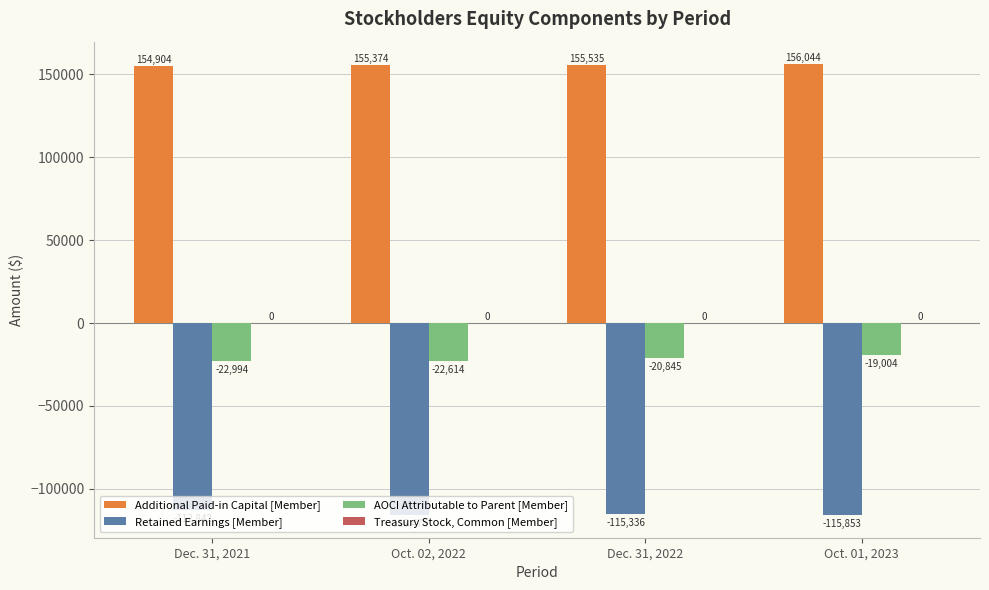

What value does the Additional Paid-in Capital [Member] series have at Oct. 01, 2023, to the nearest 100?

156000